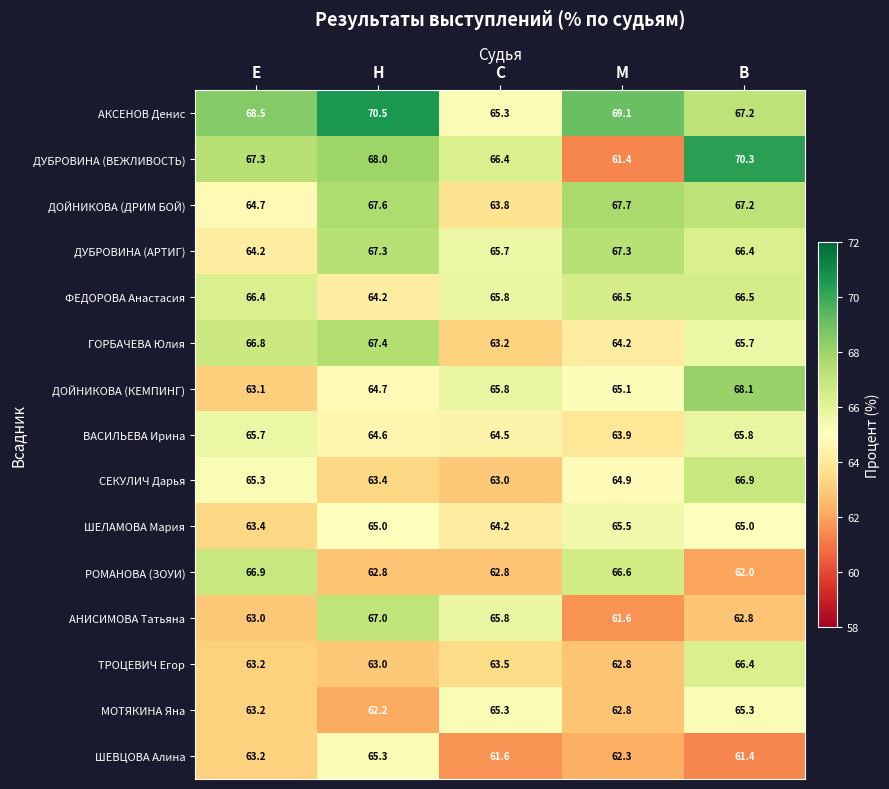

Which series has the largest total across all categories?

АКСЕНОВ Денис